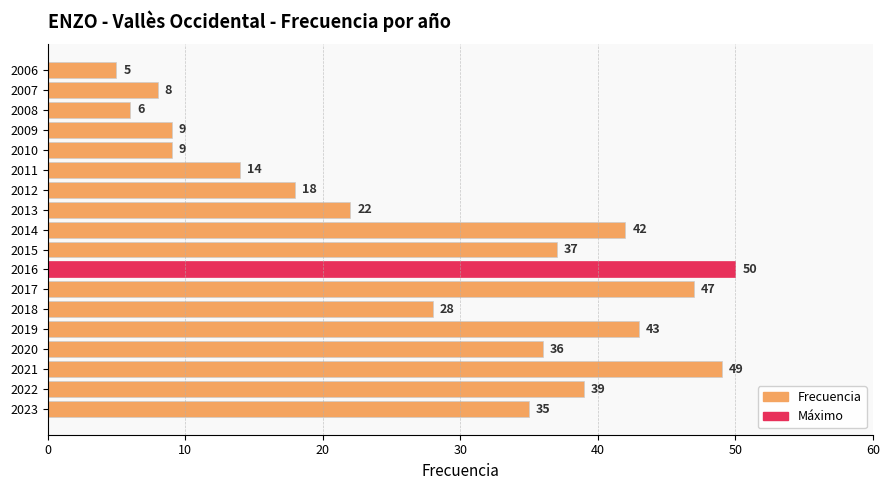

At which category does the chart reach its peak across all series?

2016